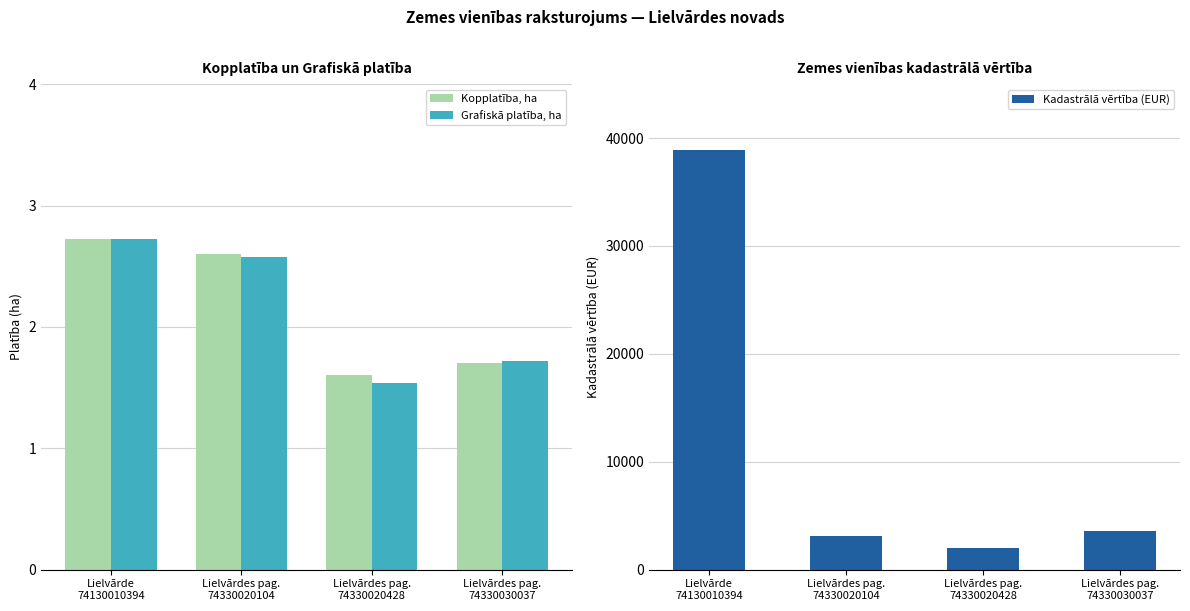

At which category is the sum across all series the highest?

Lielvārde
74130010394